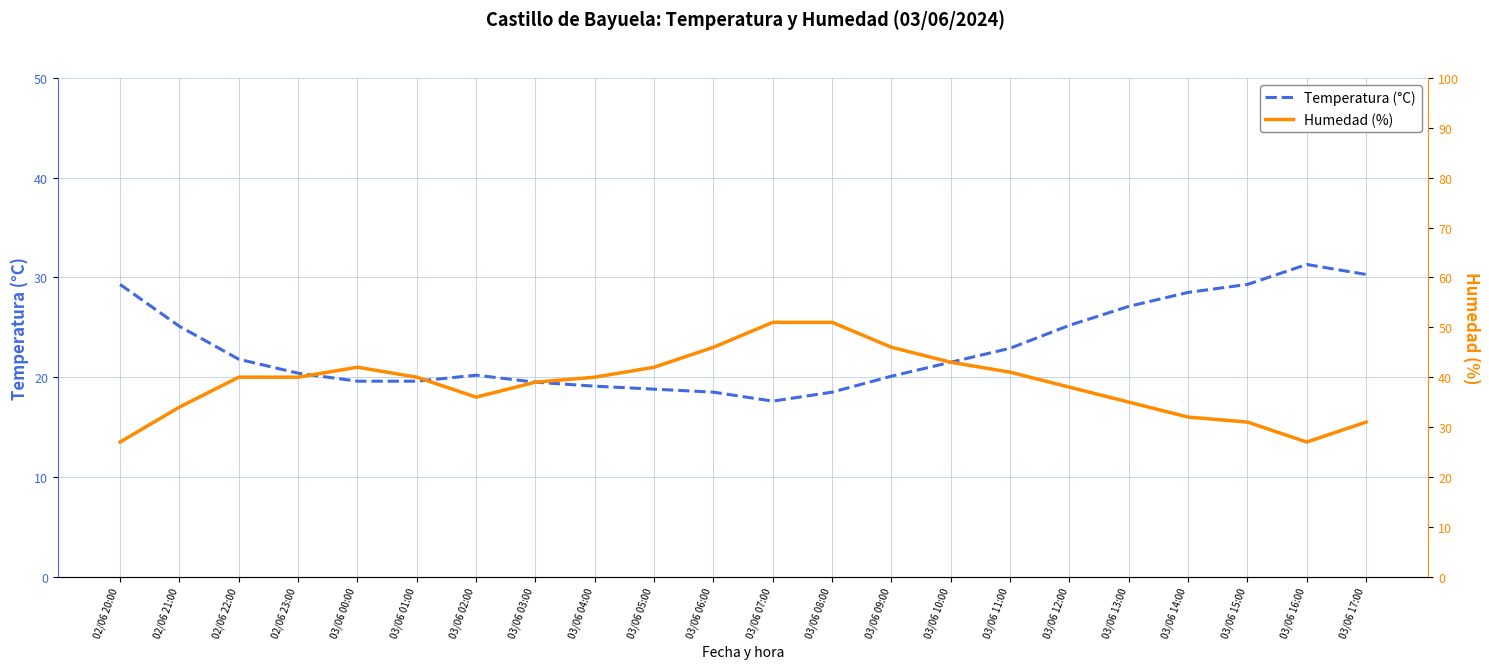

What is the maximum value for Temperatura (°C)?

31.3